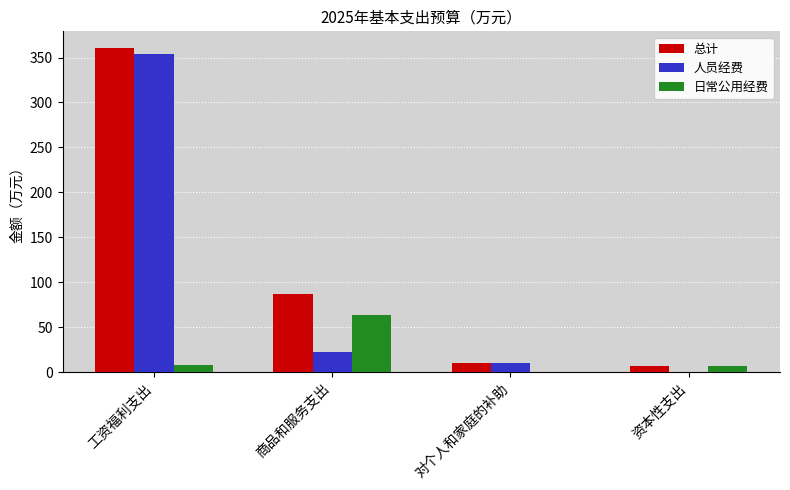

How many values in the 日常公用经费 series exceed 7?

2